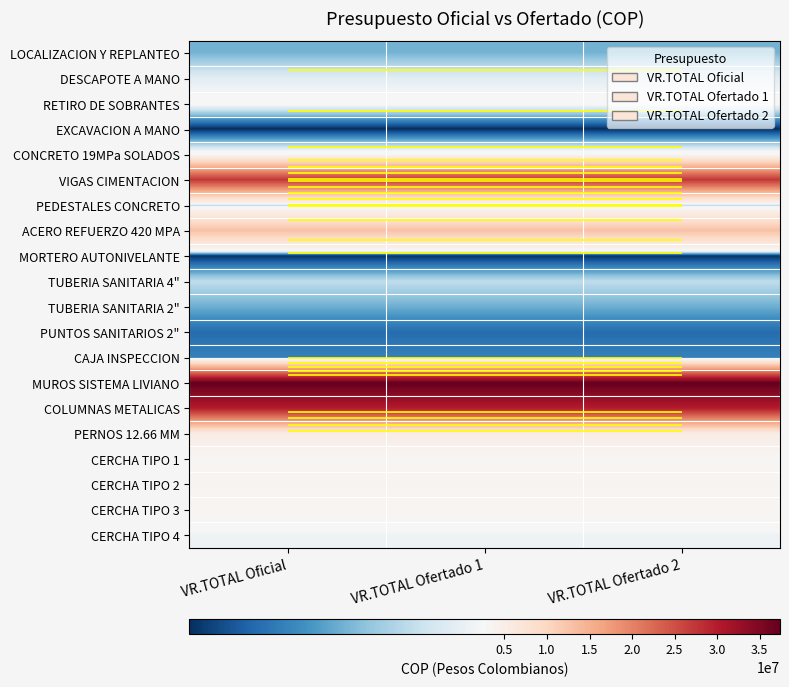

What is the smallest value displayed?

331615